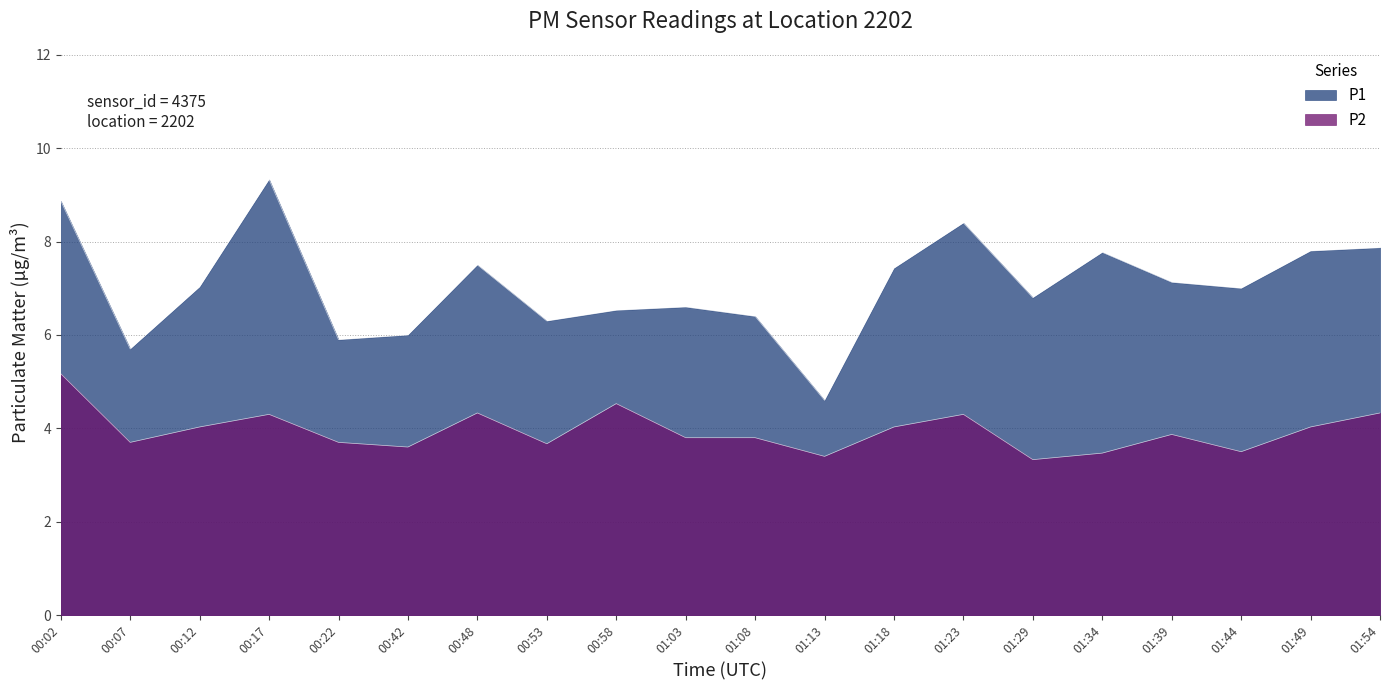

True or false: P1 and P2 intersect in this chart.

False